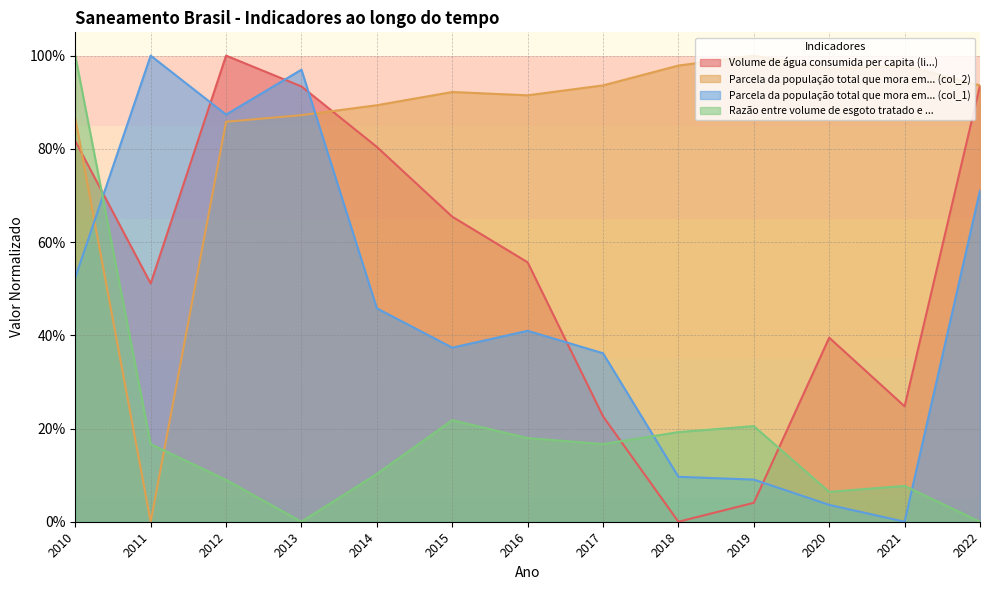

What value does the Razão entre volume de esgoto tratado e ... series have at 2021?

0.1